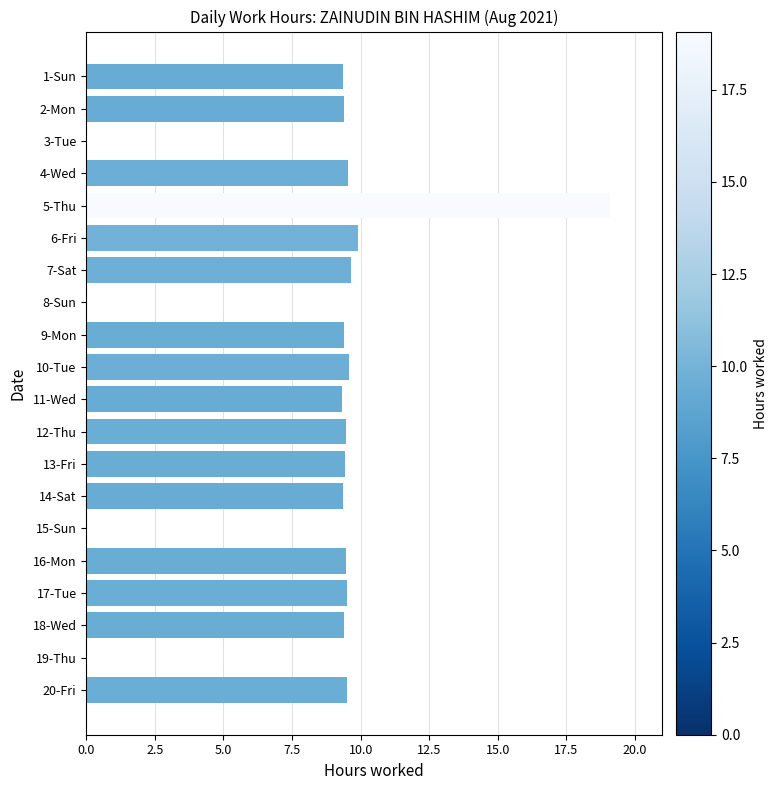

Which label corresponds to the largest value in the chart?

5-Thu